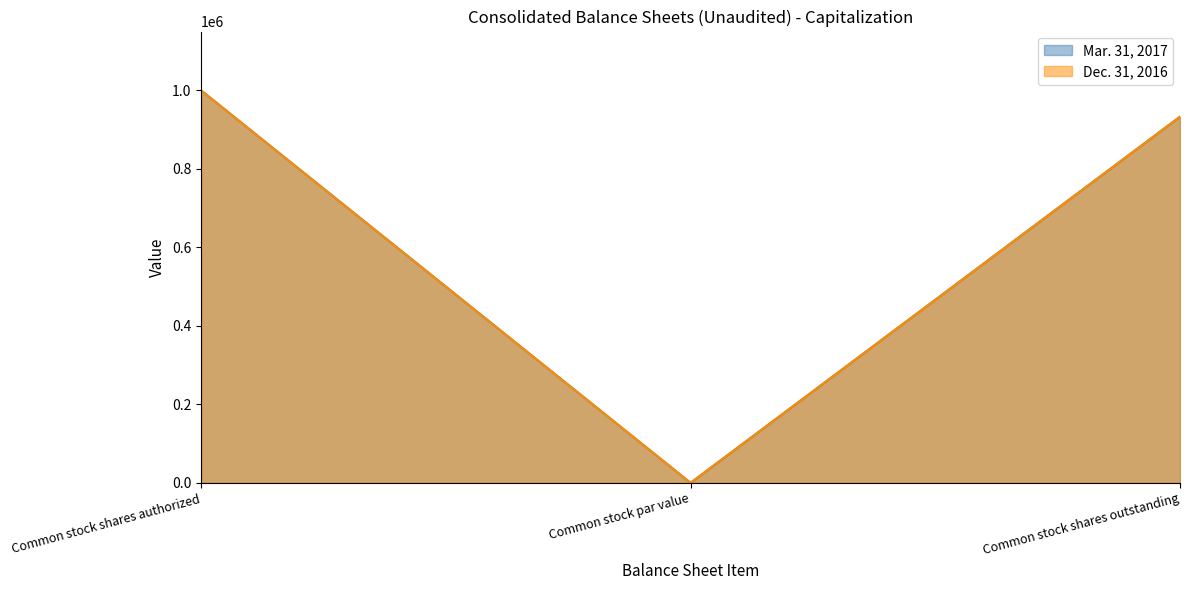

What are all the series names shown in the legend?

Mar. 31, 2017, Dec. 31, 2016